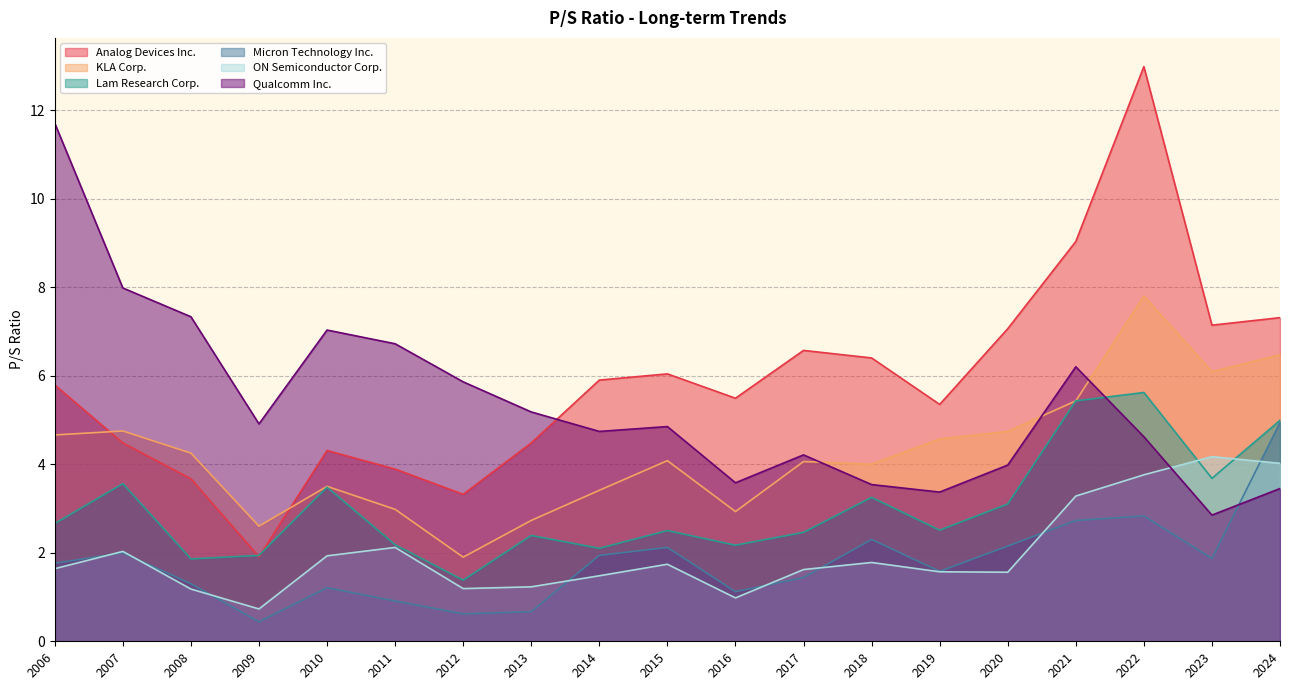

What is the average value of the Qualcomm Inc. series?

5.4